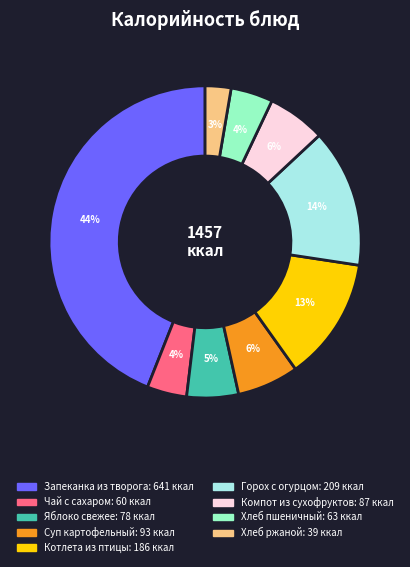

How many slices are in this pie chart?

9